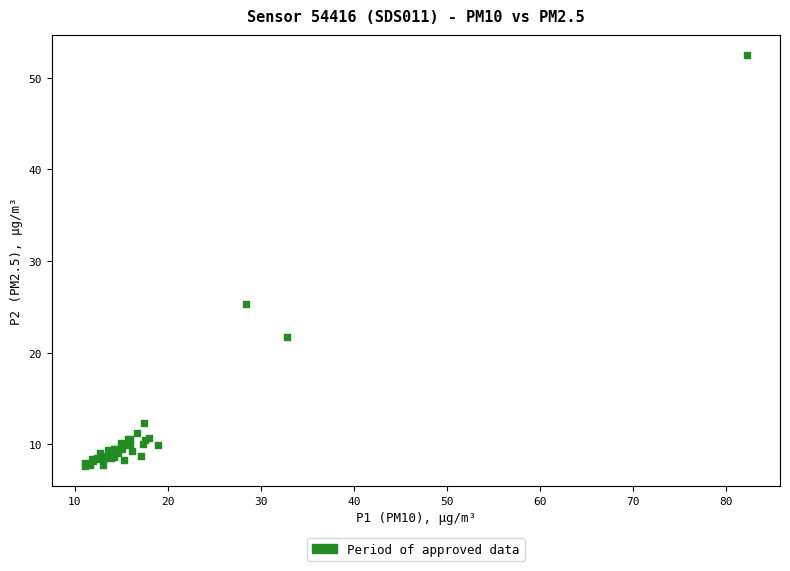

What Y value in the scatter plot is closest to 30?

25.3